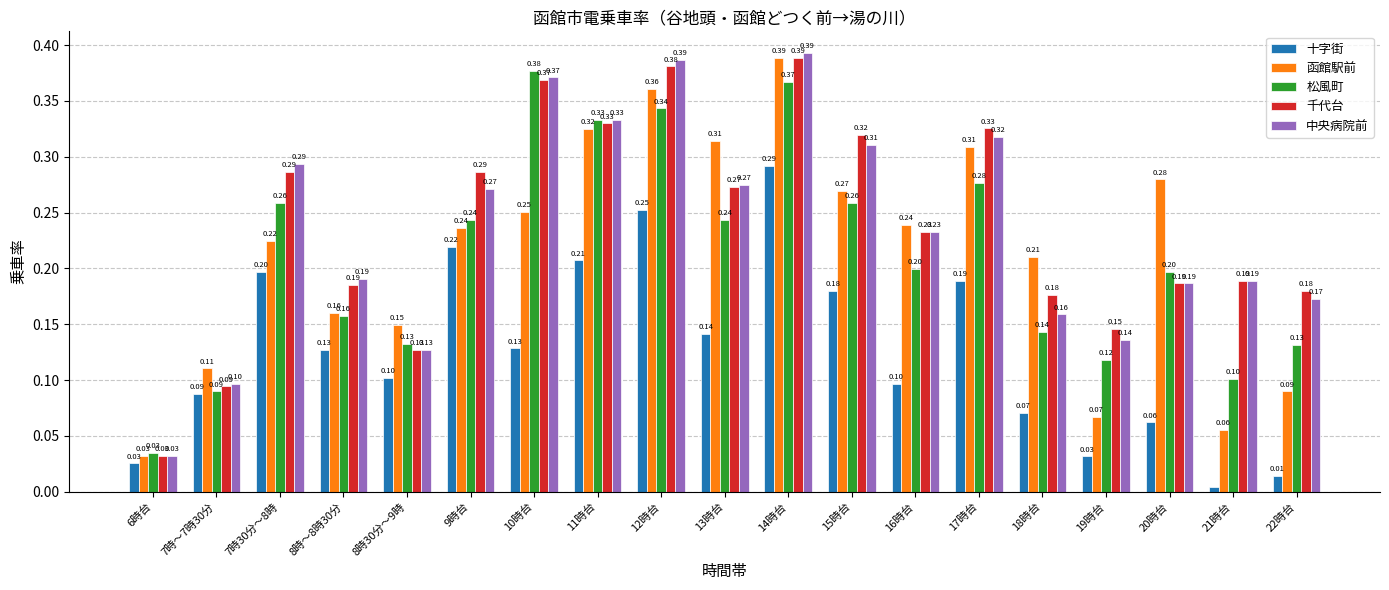

What position from the right is 21時台?

2